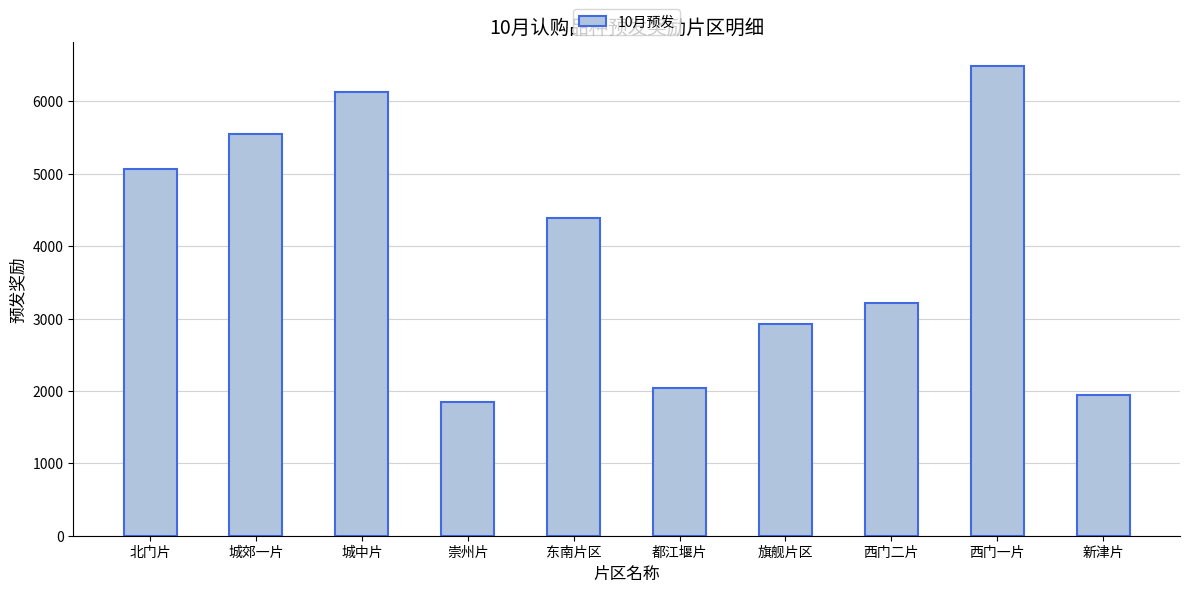

Is it true that the value at 北门片 is 3465?

False